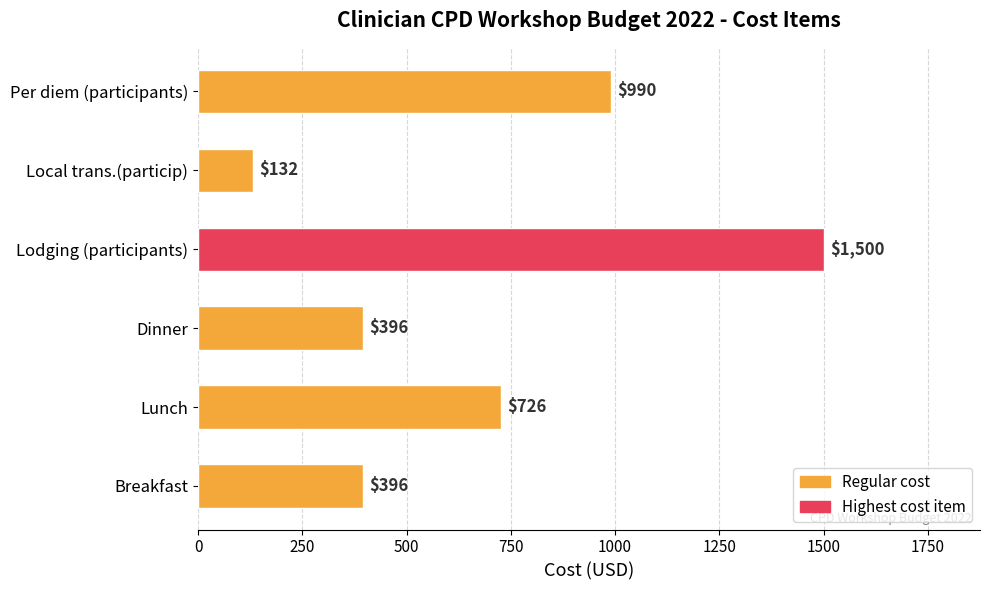

Which label corresponds to the largest value in the chart?

Lodging (participants)